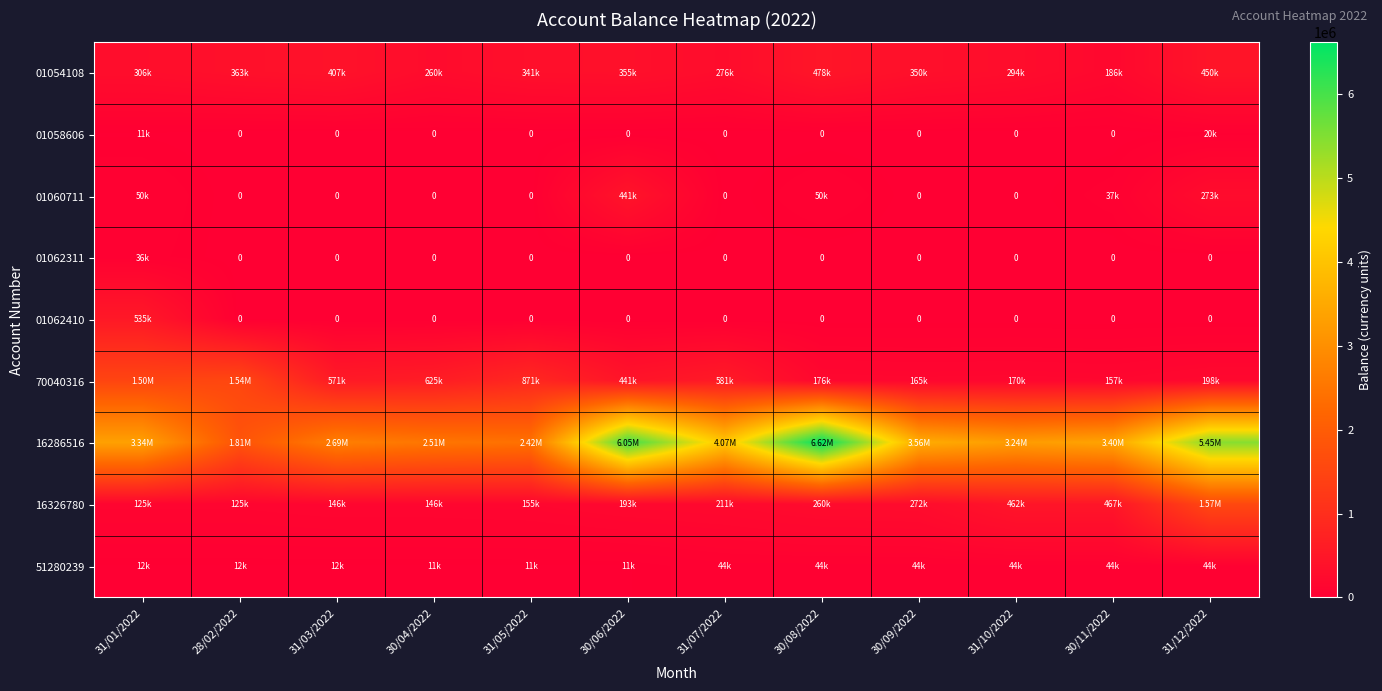

Between 31/05/2022 and 30/08/2022, which is larger?

30/08/2022